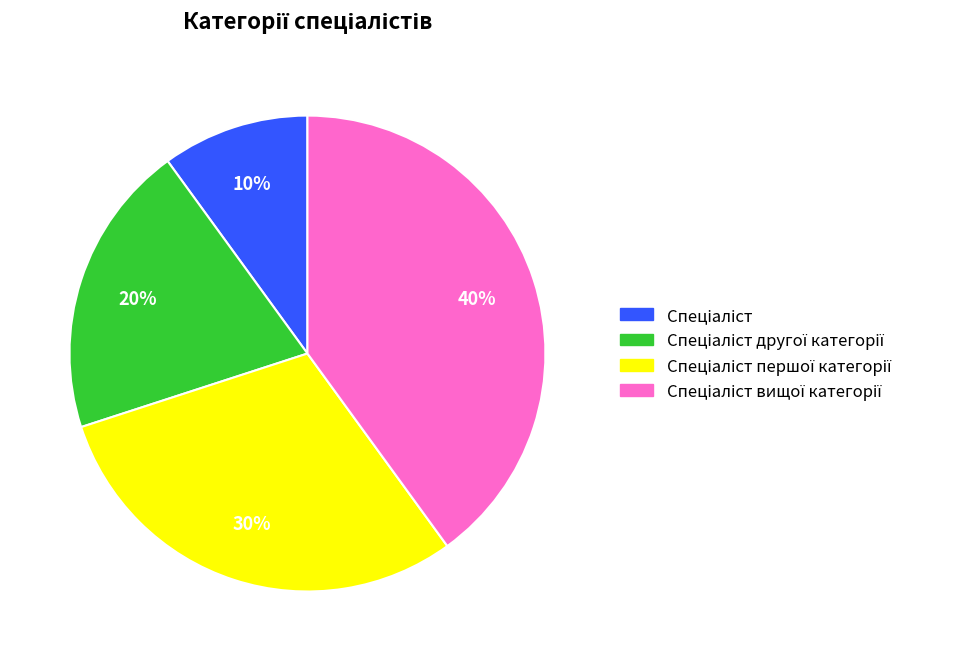

To the nearest percent, what is the difference between the largest and smallest slice percentages?

30%